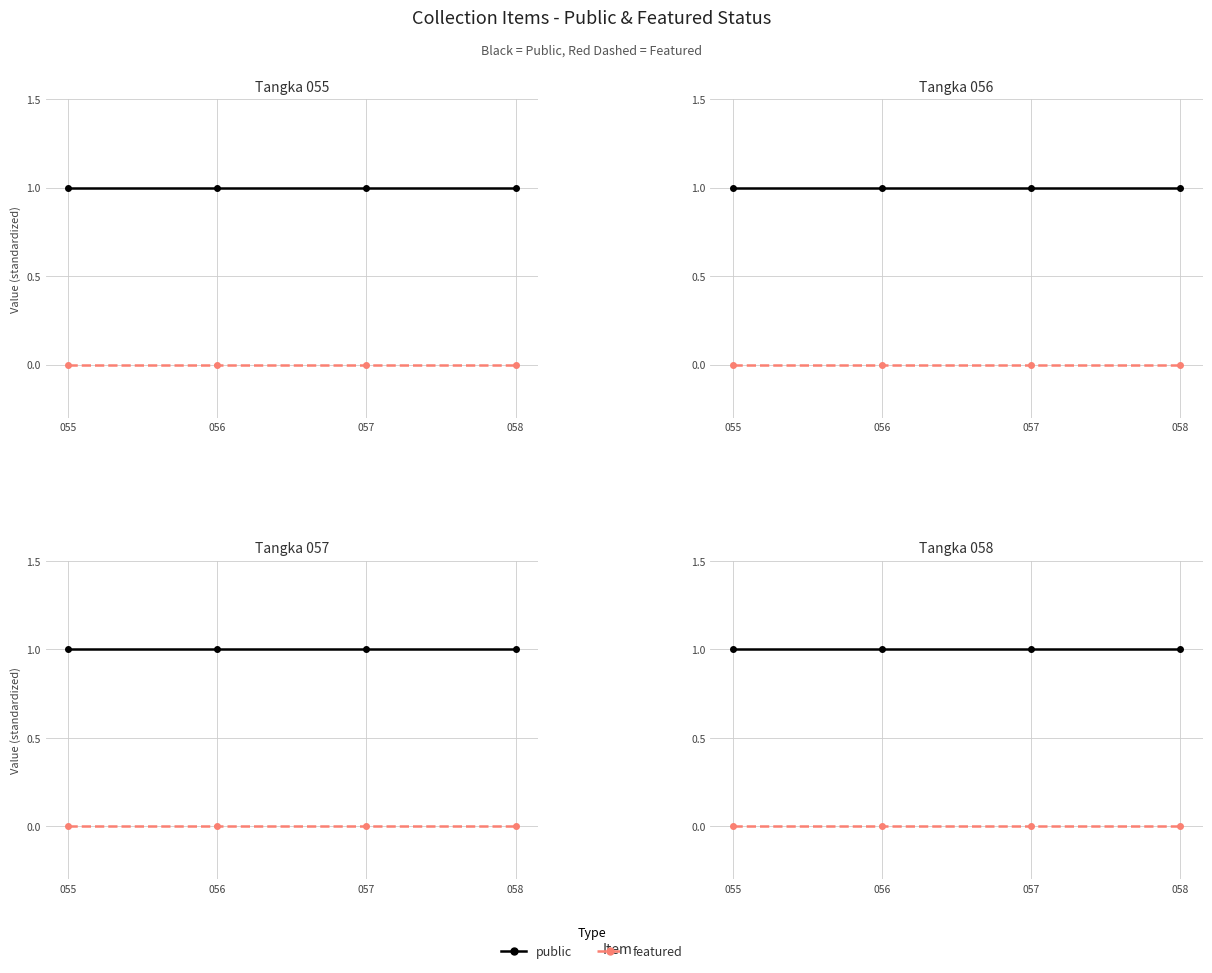

Between 055 and 056, which series saw the biggest shift?

public